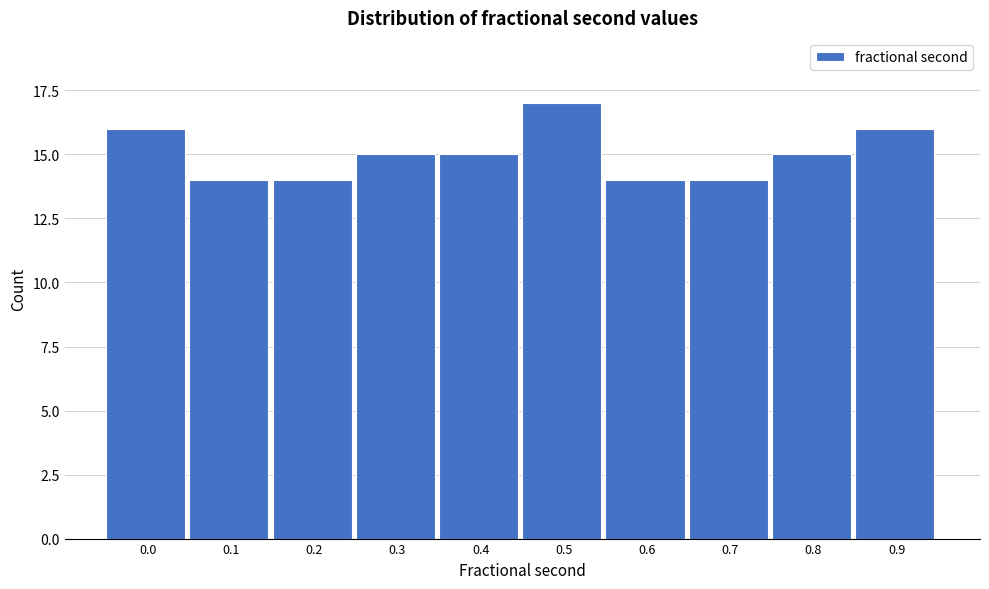

Reading left to right, what are all the values shown in this chart?

16	14	14	15	15	17	14	14	15	16